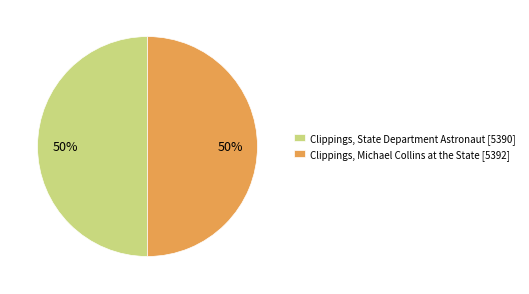

What is the ratio of the value at Clippings, Michael Collins at the State [5392] to the value at Clippings, State Department Astronaut [5390]?

1.0